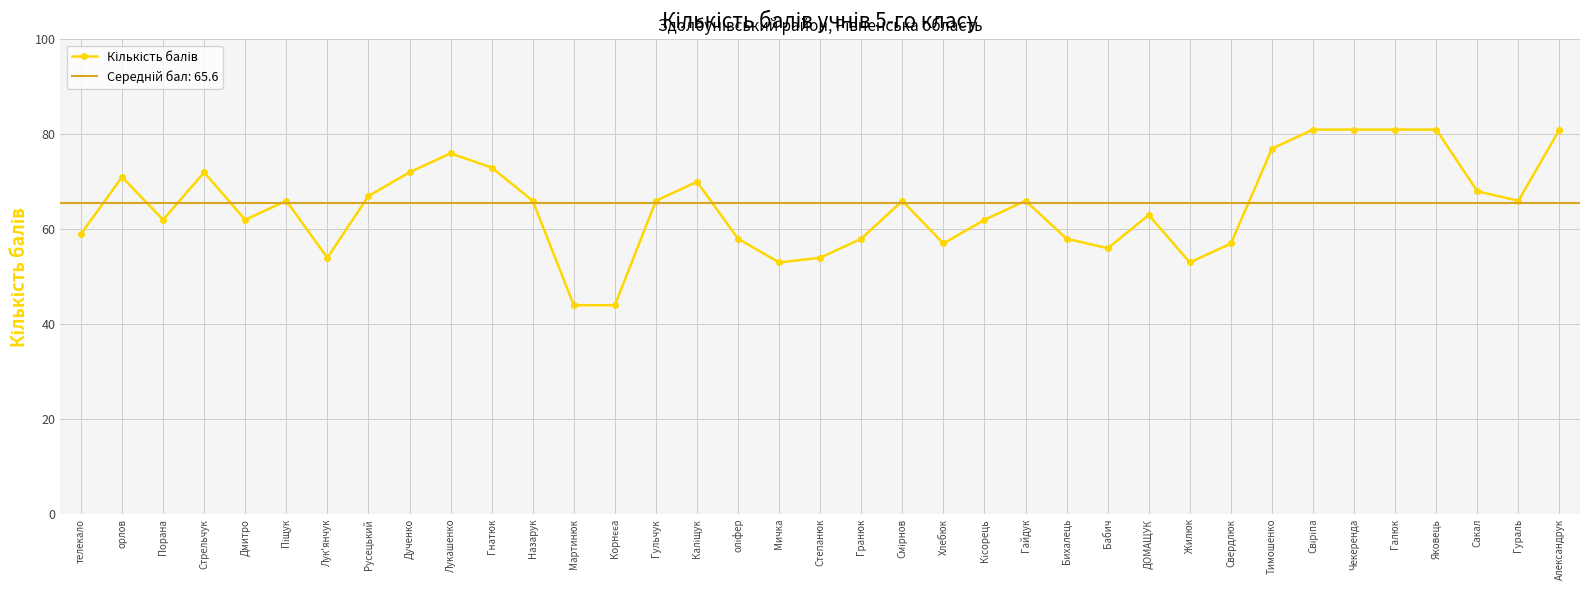

At which label is the value closest to 62?

Порана